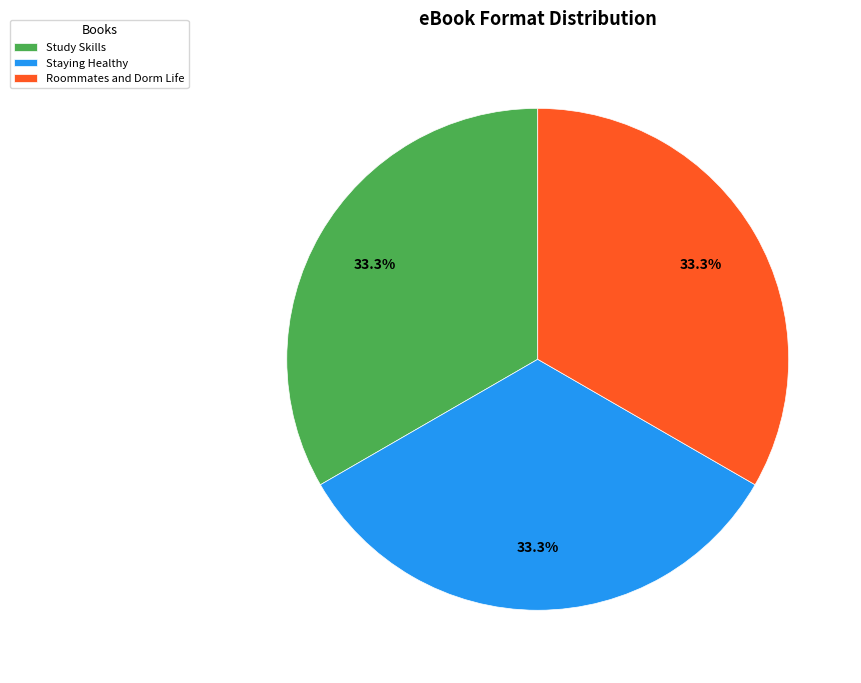

Is Study Skills the majority of the pie?

No